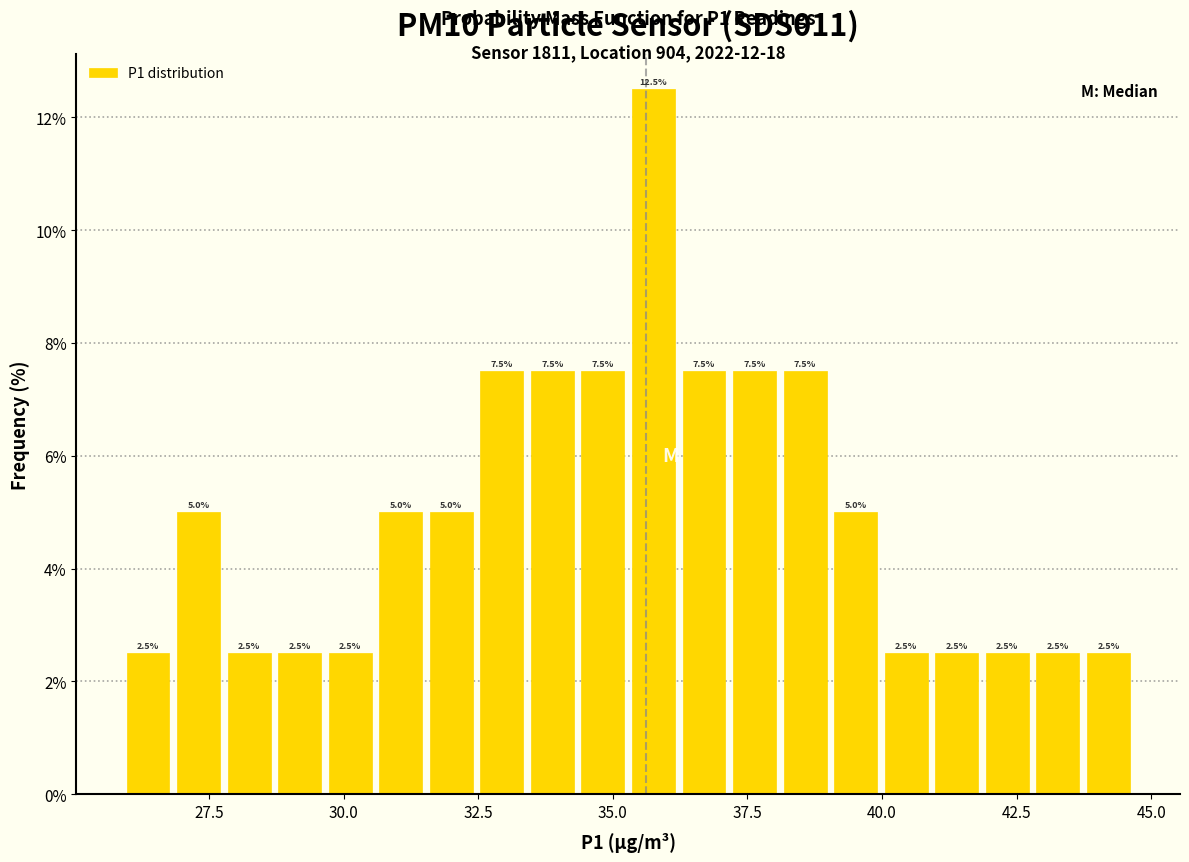

Read against the x-axis, roughly where is the centre of the tallest bar?

36.0